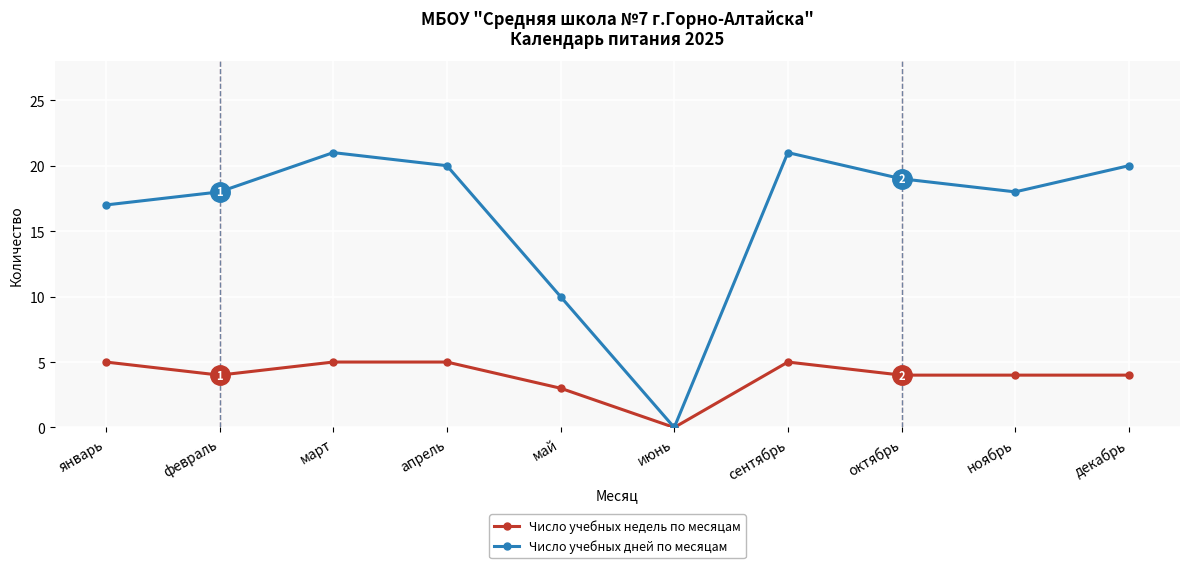

Where is the first local minimum for Число учебных недель по месяцам?

февраль